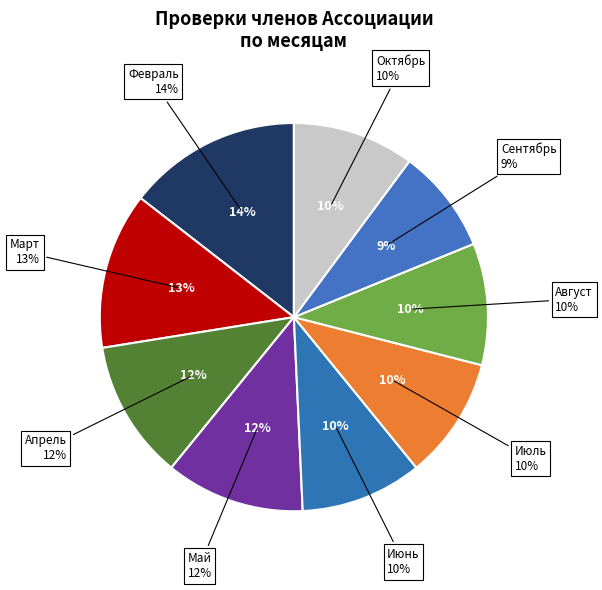

To the nearest percent, what portion does Август represent?

10%